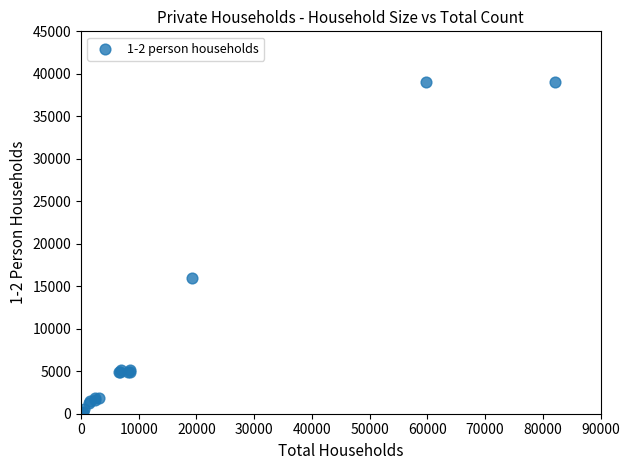

What Y value in the scatter plot is closest to 19503?

15999